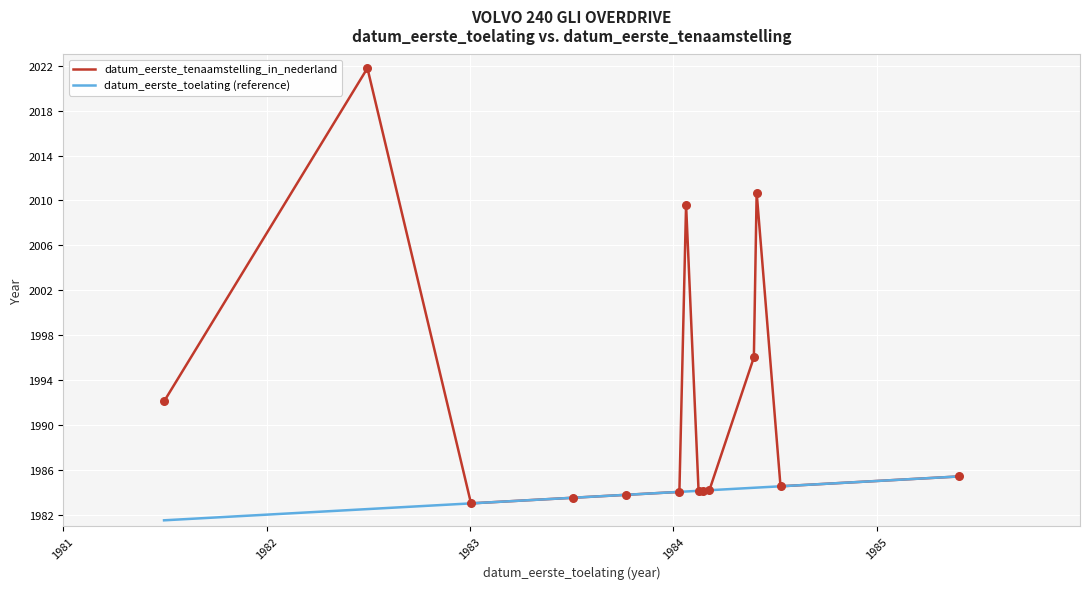

Which series has the largest total across all categories?

datum_eerste_tenaamstelling_in_nederland